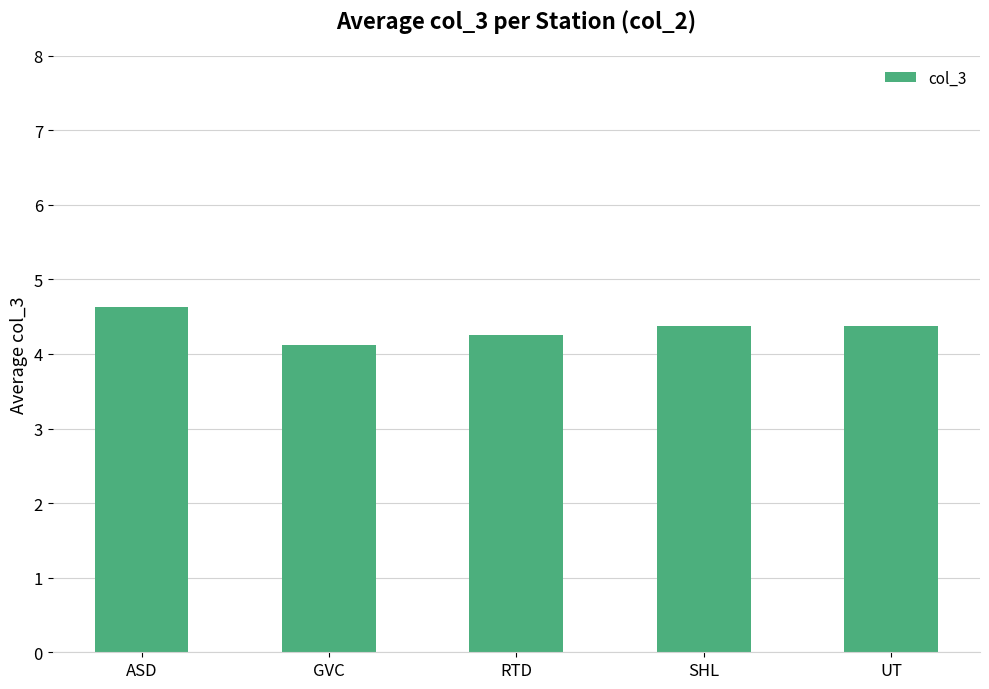

What is the difference between the values at GVC and RTD?

0.1